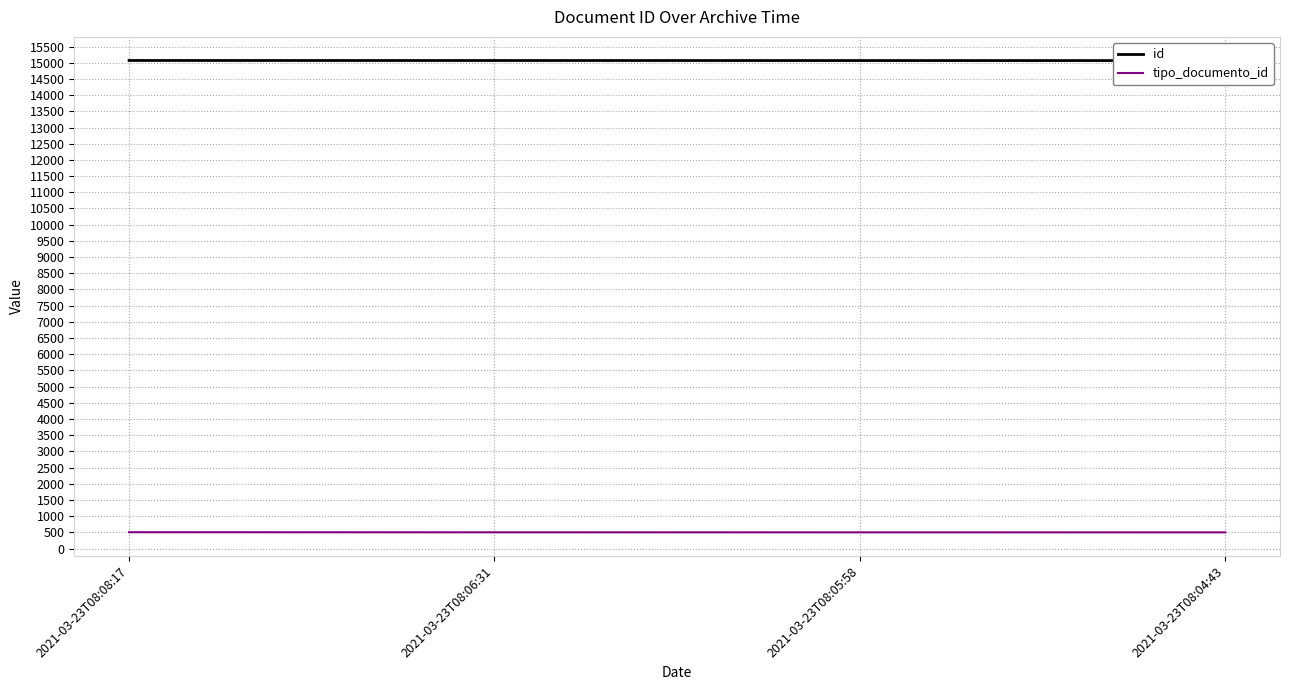

How many lines are shown in the chart?

2